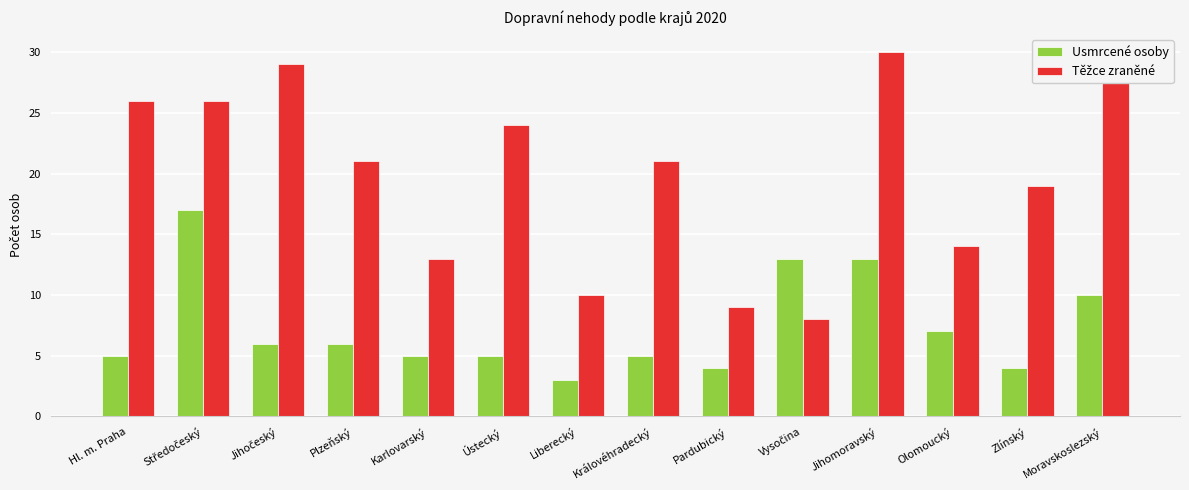

How many bars are there in total?

28